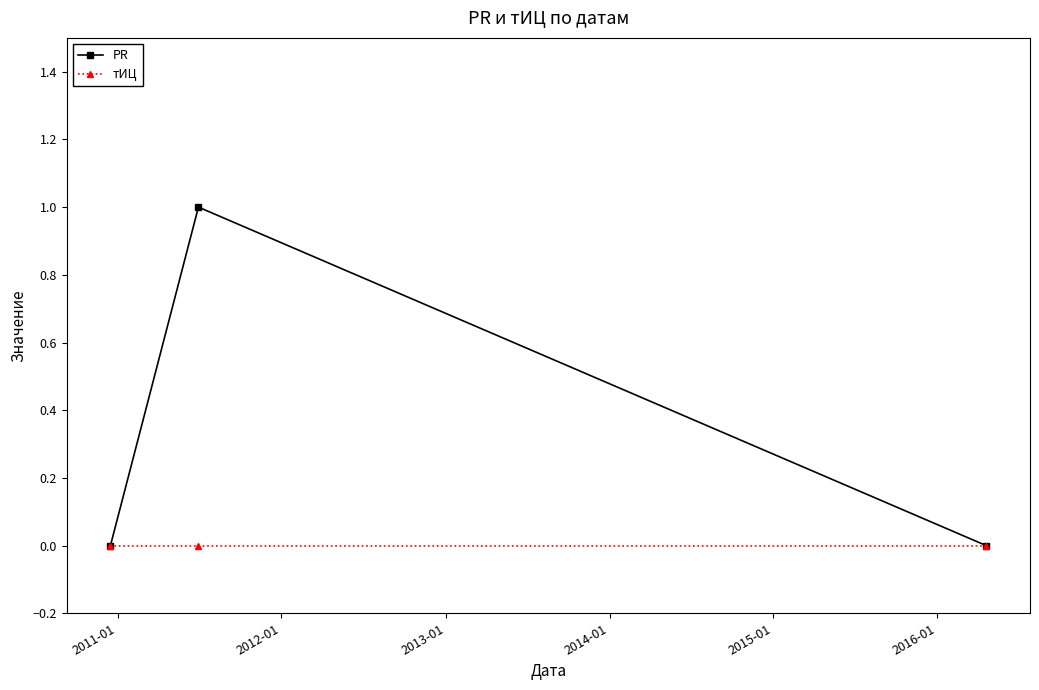

List the series in order of their peak value, highest first.

PR, тИЦ